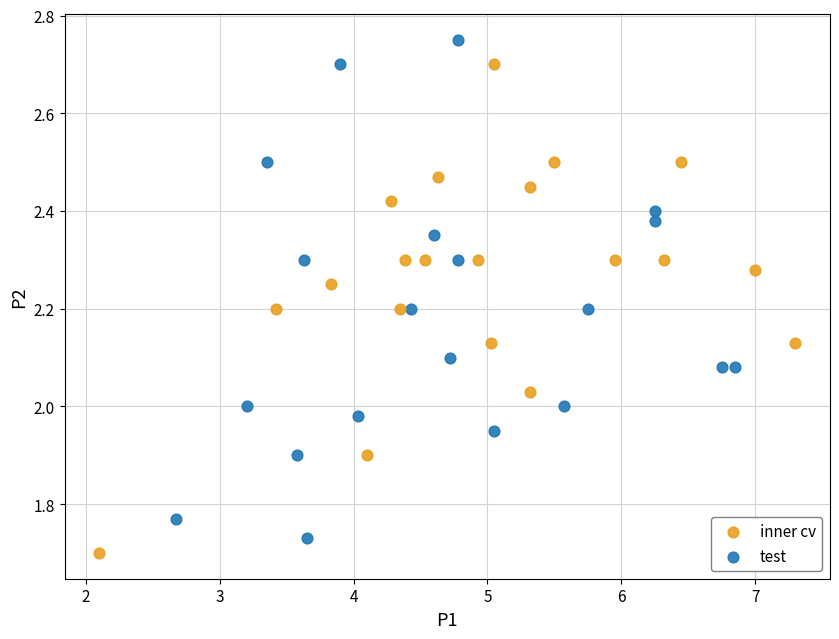

Which series reaches the maximum Y coordinate?

test